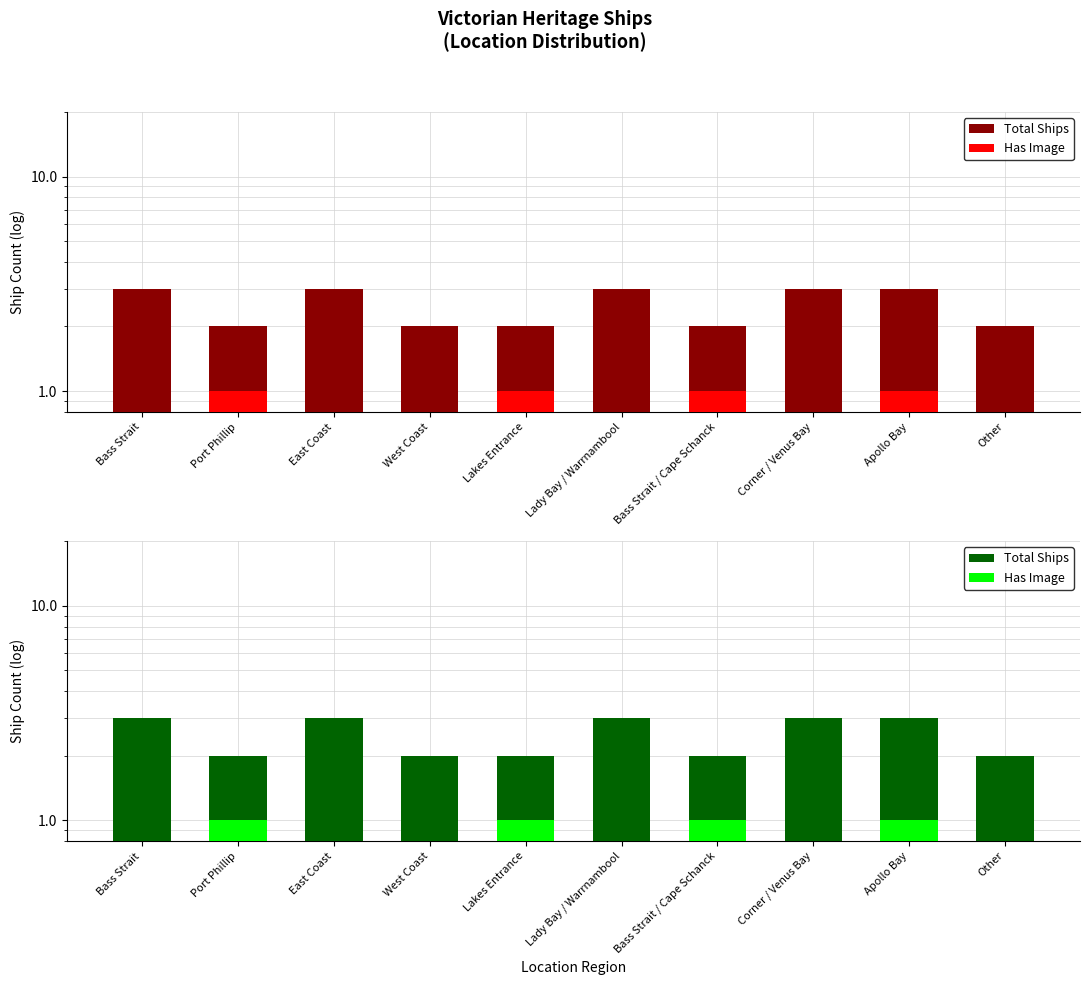

Rank the series at Other from lowest to highest value.

Has Image, Total Ships